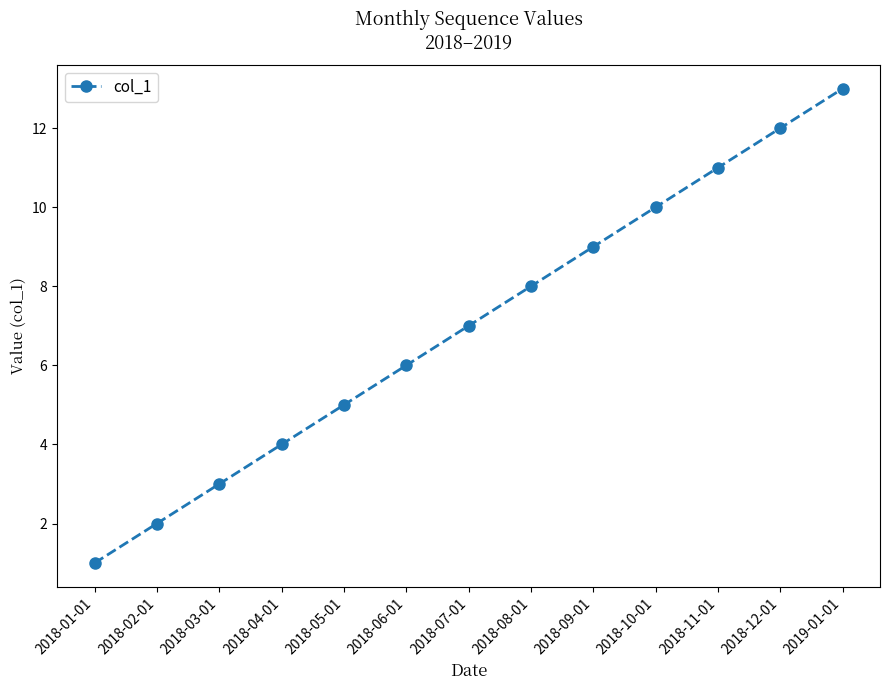

Is it true that the value at 2018-05-01 is 7?

False